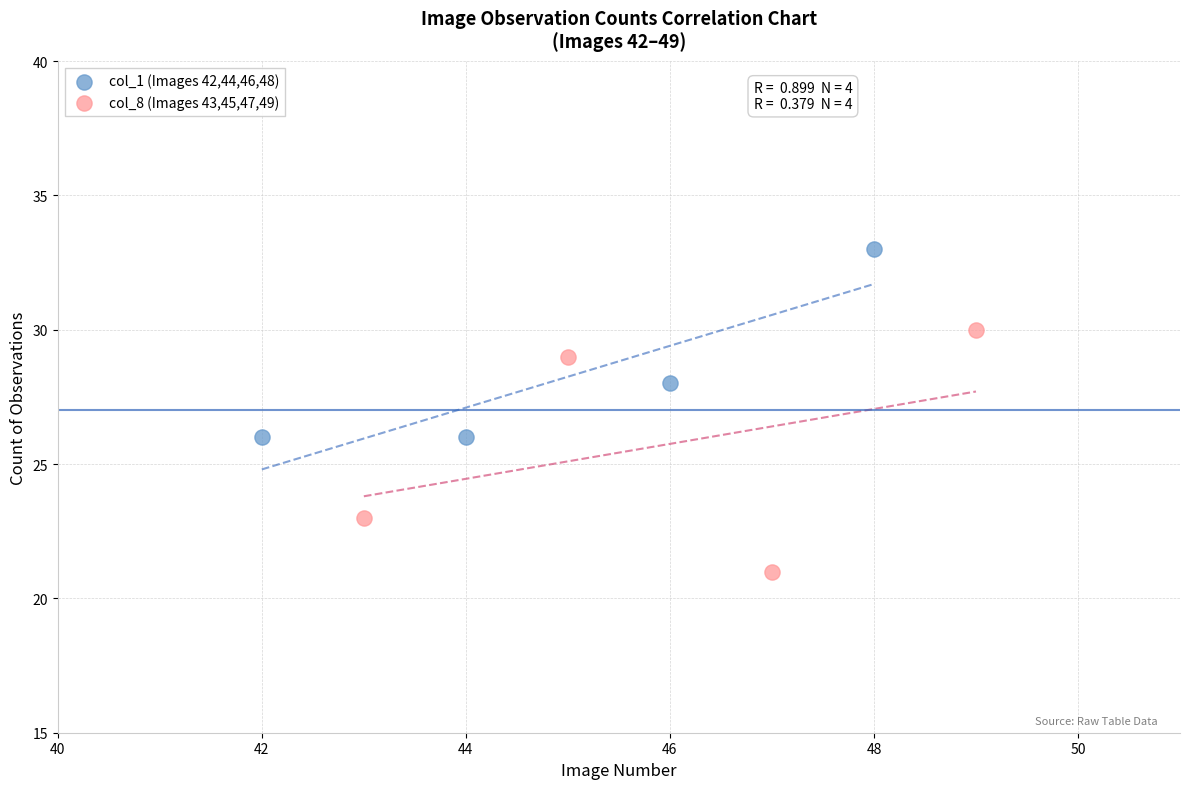

Which series reaches the maximum Y coordinate?

col_1 (Images 42,44,46,48)